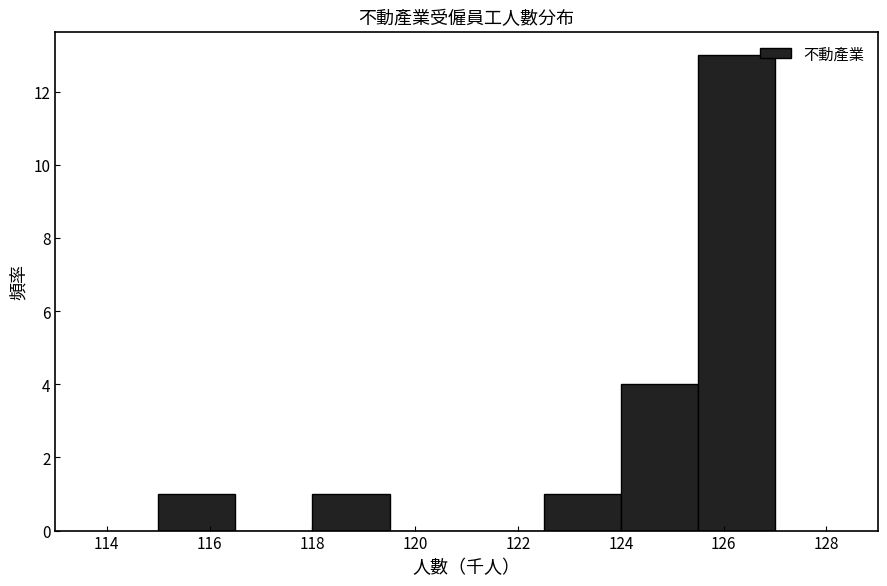

Reading left to right, list every bar in this chart as the range it spans on the x-axis followed by its height. Neither the bar edges nor the heights are printed on the chart, so give them approximately, as read against the axes.

115.0 to 116.5: 1
116.5 to 118.0: 0
118.0 to 119.5: 1
119.5 to 121.0: 0
121.0 to 122.5: 0
122.5 to 124.0: 1
124.0 to 125.5: 4
125.5 to 127.0: 13